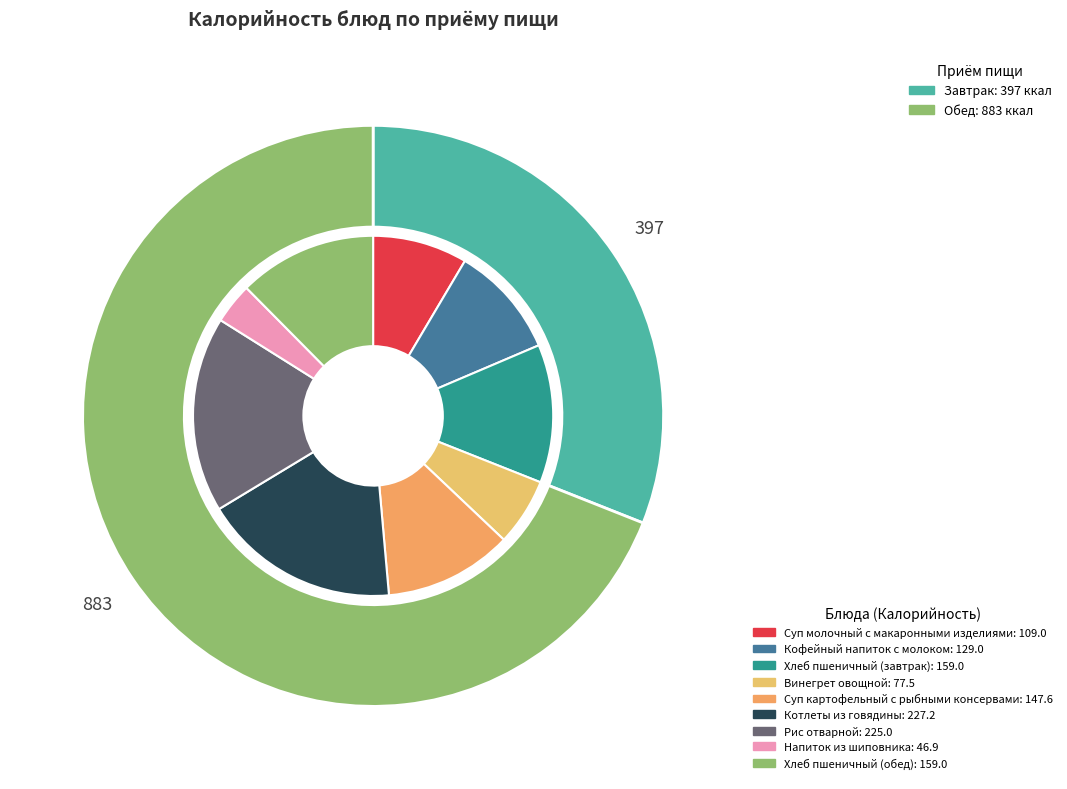

What is the smallest slice in the pie chart?

Напиток из шиповника